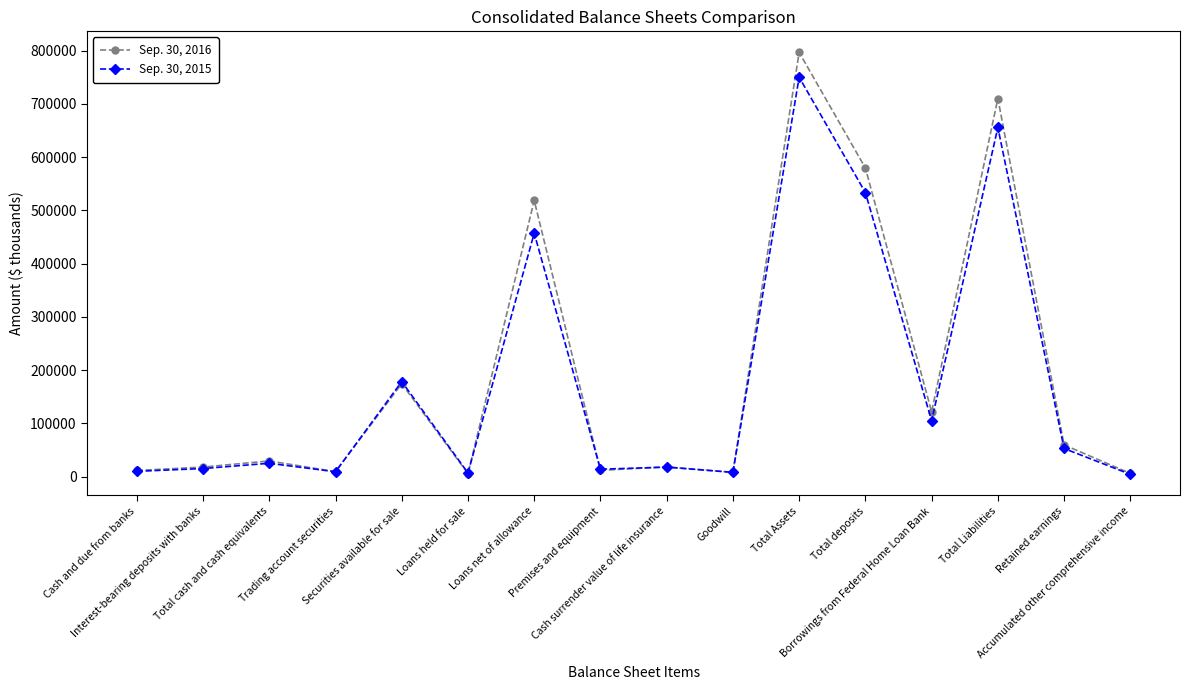

Which series has the largest total across all categories?

Sep. 30, 2016